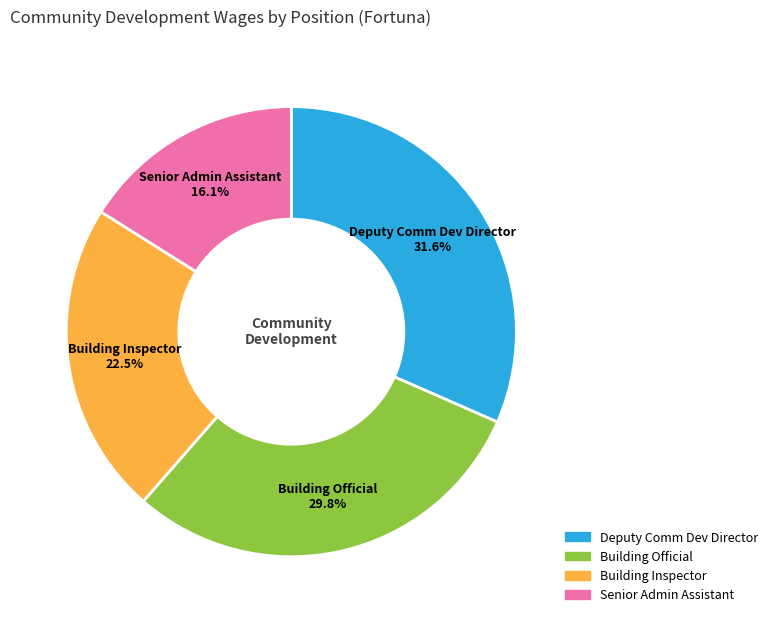

What is the total percentage of Building Official and Senior Admin Assistant?

45.9%